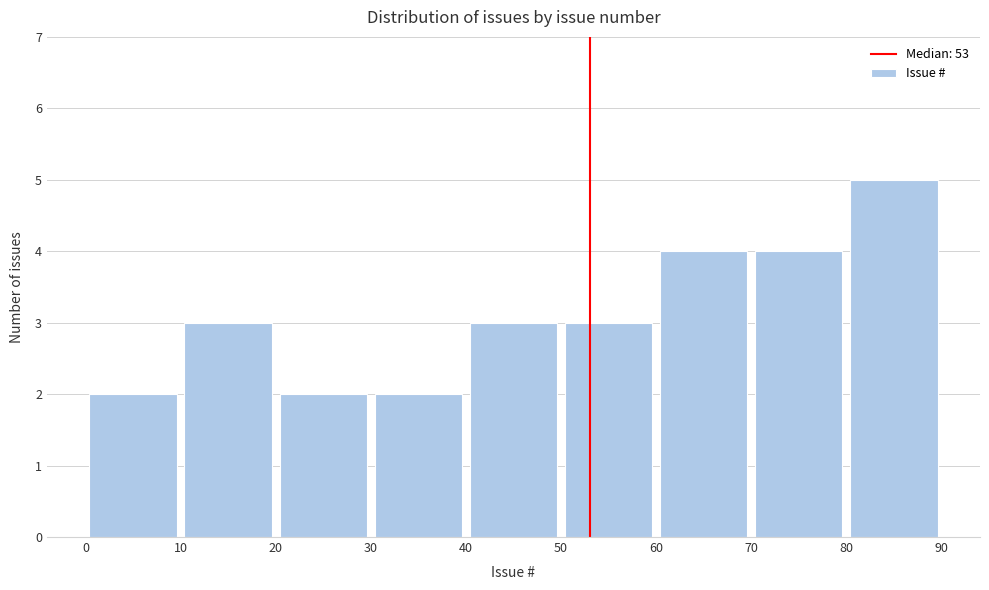

Reading left to right, list every bar in this chart as the range it spans on the x-axis followed by its height. The values are not printed on the chart, so give them approximately, as read against the axis.

0 to 10: 2
10 to 20: 3
20 to 30: 2
30 to 40: 2
40 to 50: 3
50 to 60: 3
60 to 70: 4
70 to 80: 4
80 to 90: 5